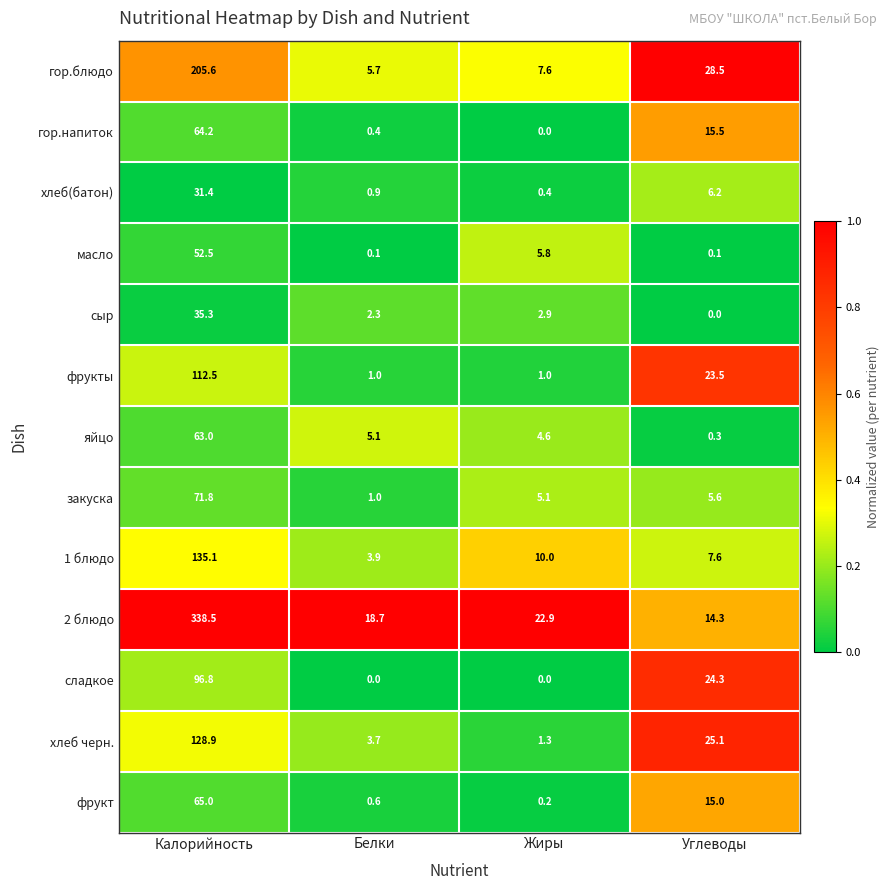

True or false: гор.блюдо has a value of 11.7 at Жиры.

False